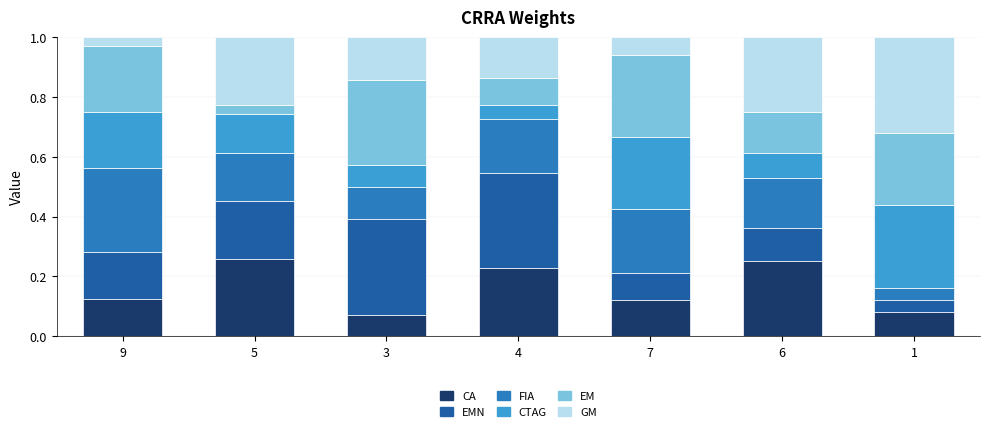

The CA series shows 0.0 at 1. True or false?

False